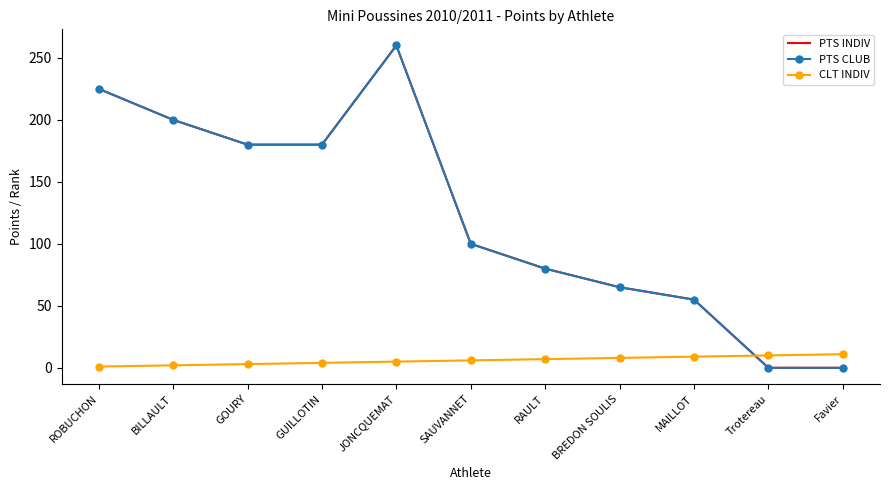

Reading right to left, what are all the values shown in this chart?

PTS INDIV: Favier=0	Trotereau=0	MAILLOT=55	BREDON SOULIS=65	RAULT=80	SAUVANNET=100	JONCQUEMAT=260	GUILLOTIN=180	GOURY=180	BILLAULT=200	ROBUCHON=225
PTS CLUB: Favier=0	Trotereau=0	MAILLOT=55	BREDON SOULIS=65	RAULT=80	SAUVANNET=100	JONCQUEMAT=260	GUILLOTIN=180	GOURY=180	BILLAULT=200	ROBUCHON=225
CLT INDIV: Favier=11	Trotereau=10	MAILLOT=9	BREDON SOULIS=8	RAULT=7	SAUVANNET=6	JONCQUEMAT=5	GUILLOTIN=4	GOURY=3	BILLAULT=2	ROBUCHON=1